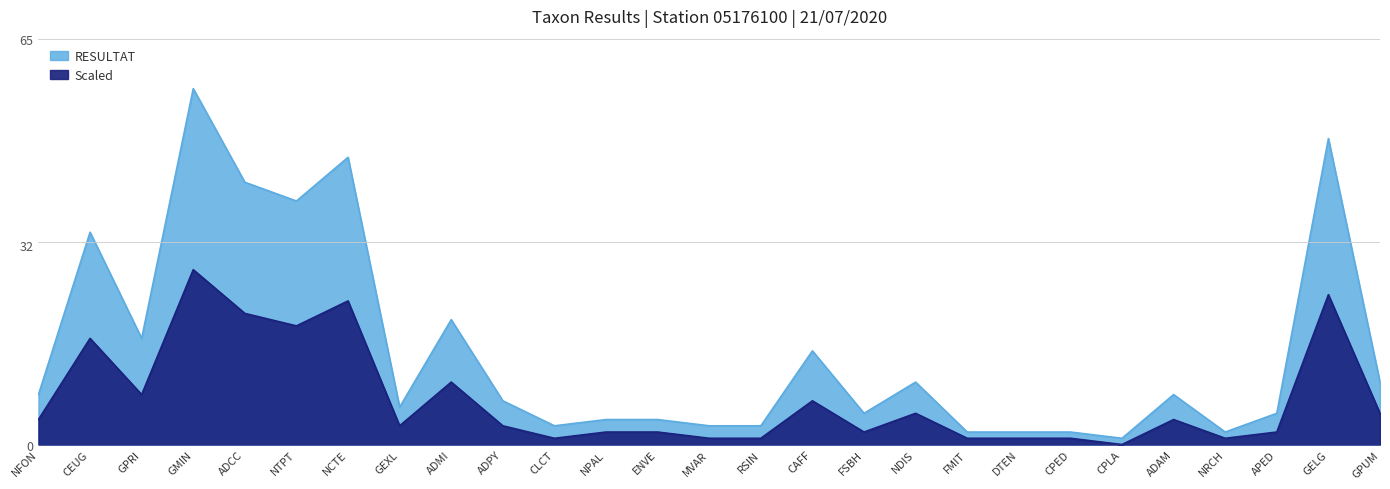

Which series has the widest spread of values?

RESULTAT